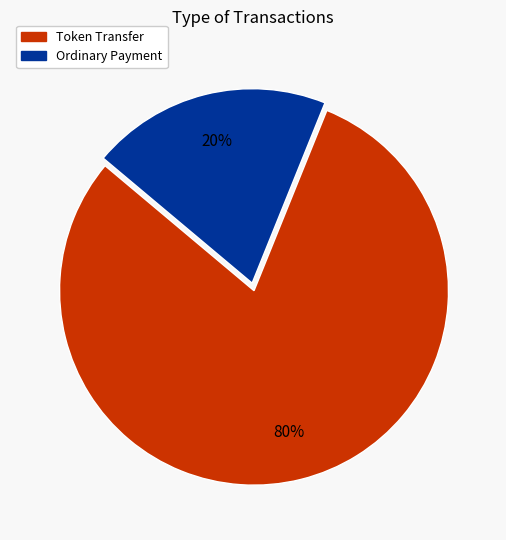

To the nearest percent, what percentage of the pie is Token Transfer?

80%